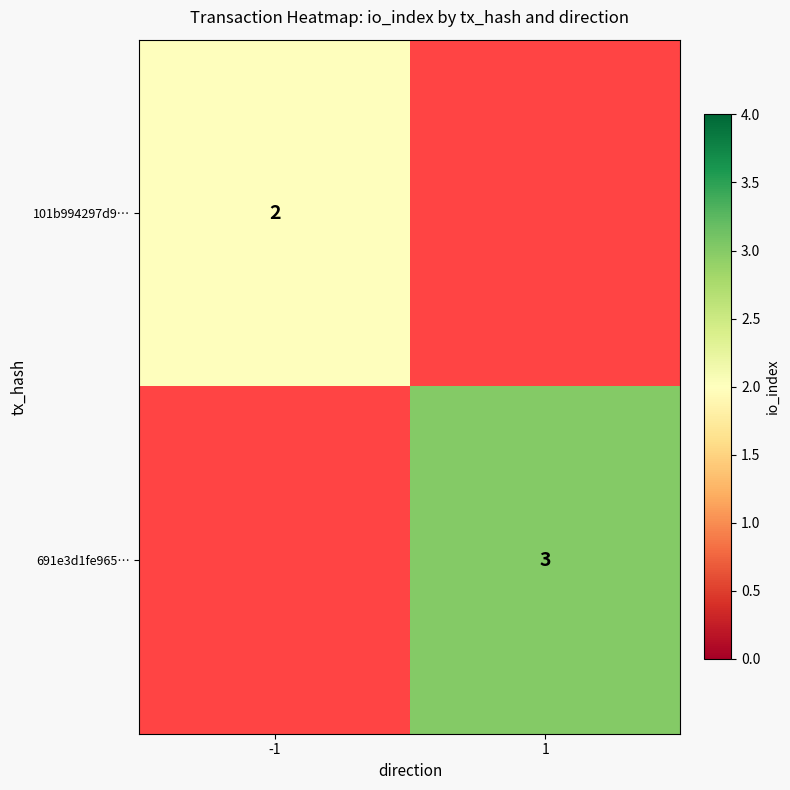

Is it true that 691e3d1fe965… equals 3 at 1?

True